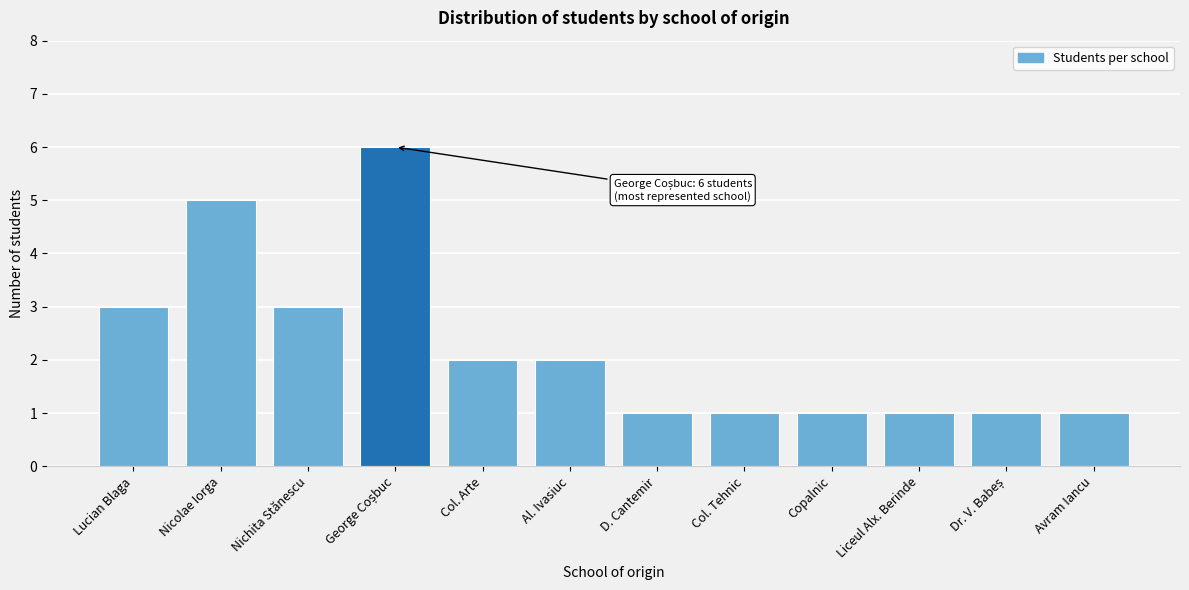

Reading right to left, extract all data points from this chart.

1	1	1	1	1	1	2	2	6	3	5	3